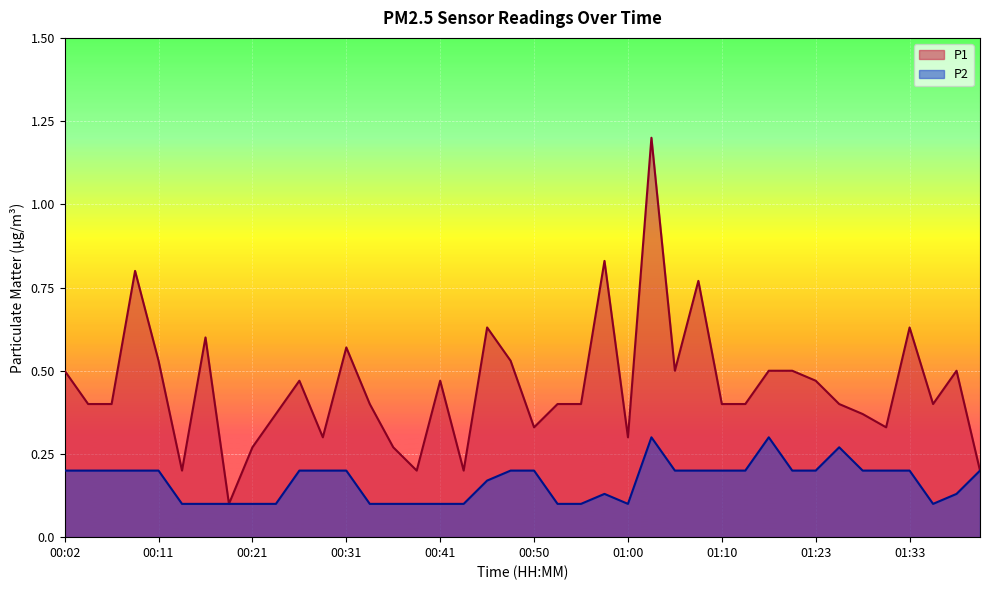

True or false: P1 and P2 cross at least once.

False